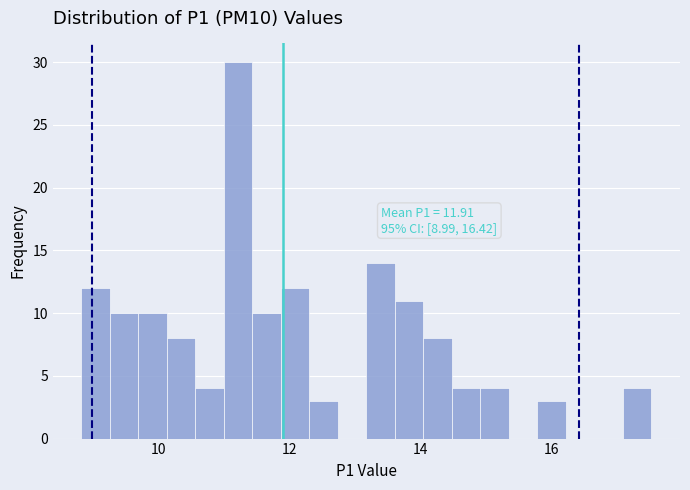

Around what value on the x-axis is the tallest bar? Give the approximate position of its centre, as read against the axis.

11.2